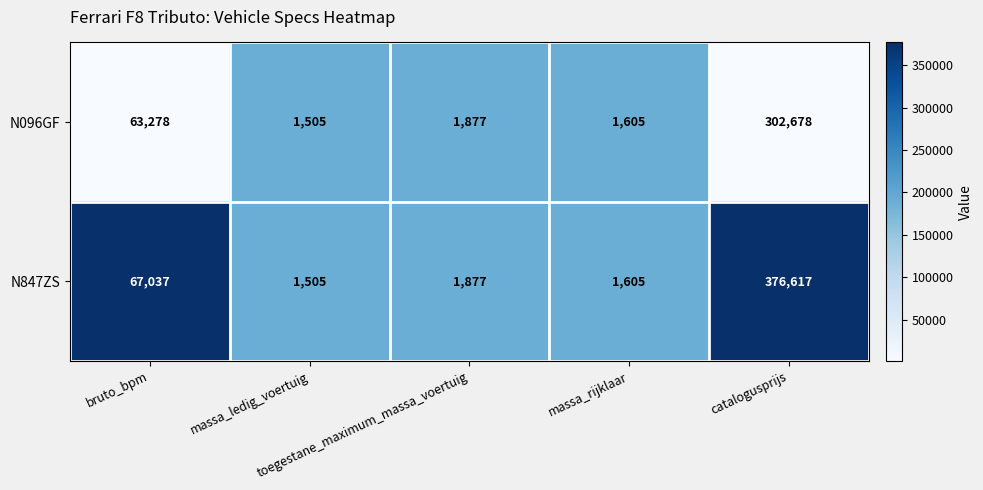

What is the sum of all N096GF values?

370943